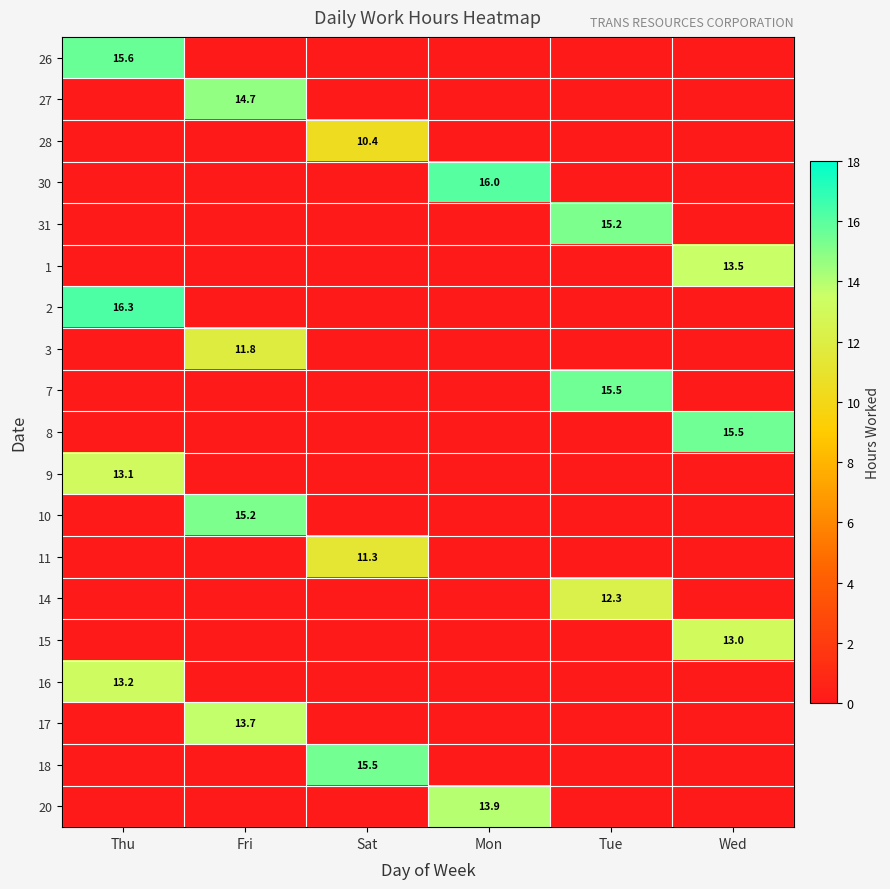

Count the number of data series in this chart.

19